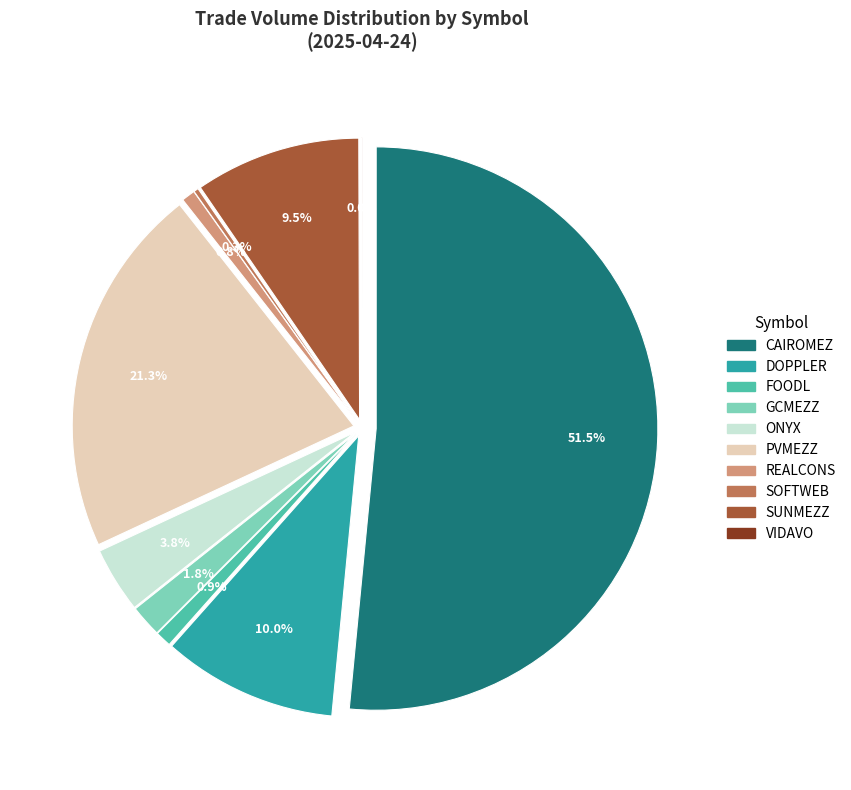

Which has a higher value, PVMEZZ or FOODL?

PVMEZZ